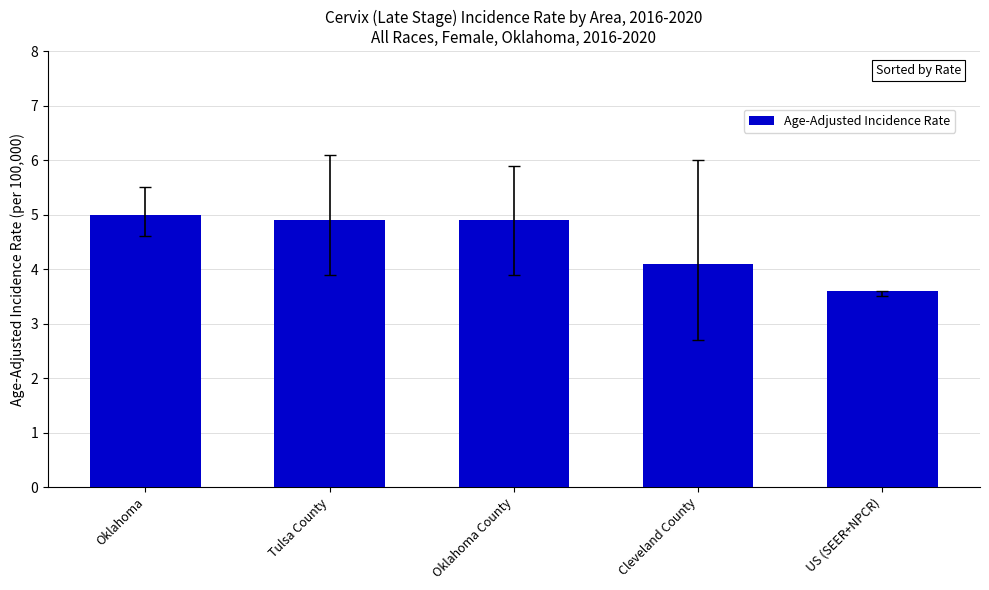

Does the chart contain stacked bars?

No